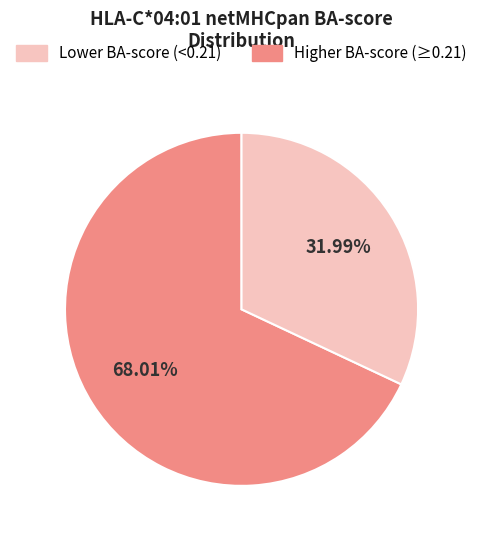

Does any single category account for the majority?

Yes